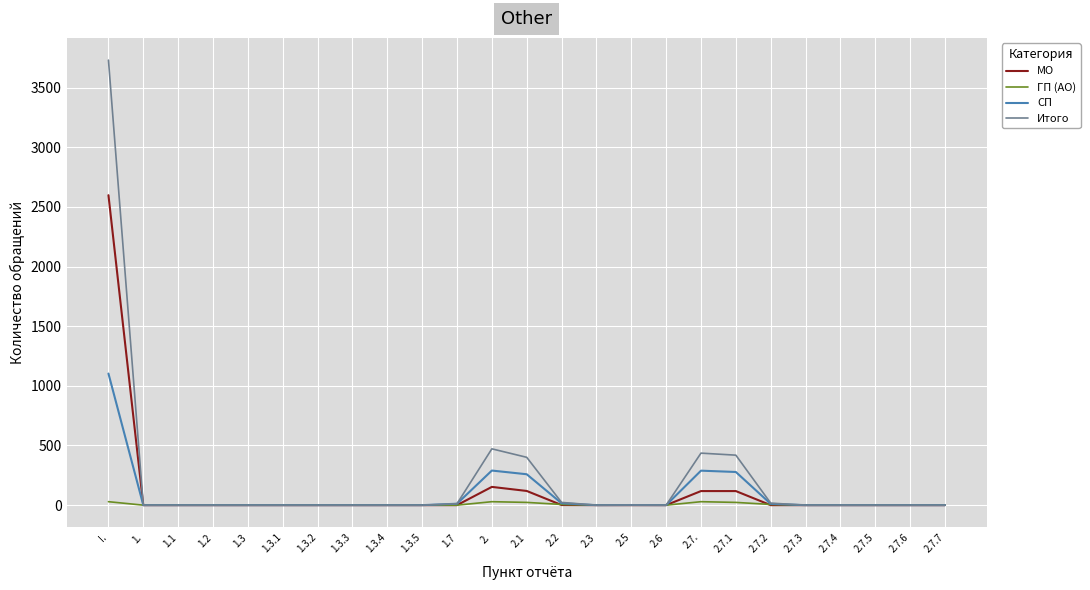

What is the difference between the highest and lowest values at 2.?

443